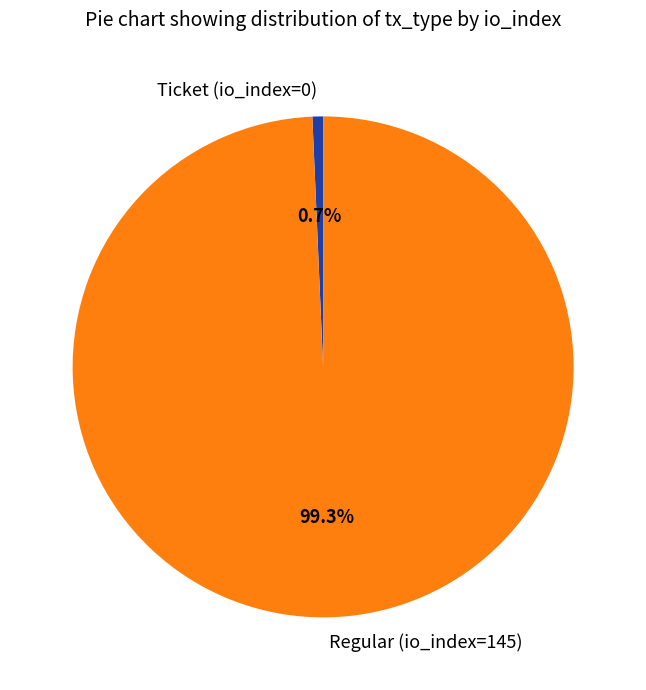

Which slice is the largest?

Regular (io_index=145)